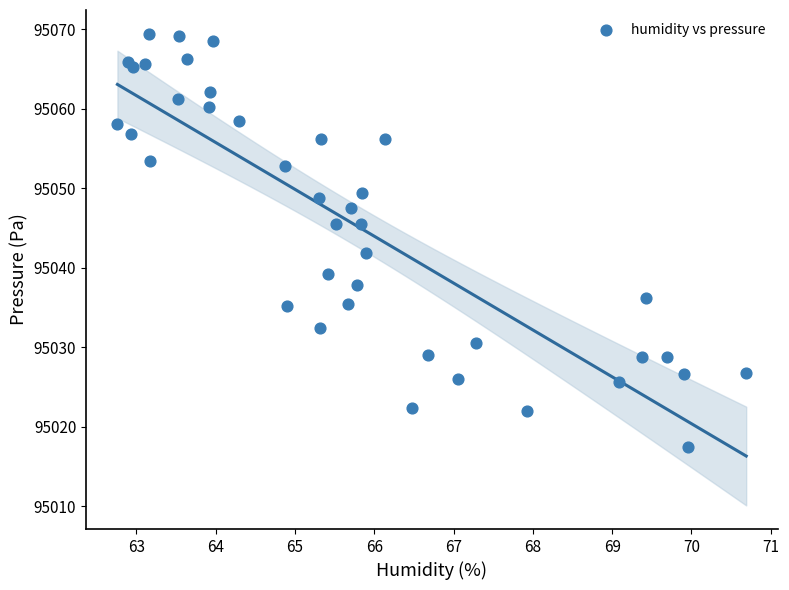

What Y value in the scatter plot is closest to 95043?

95041.8